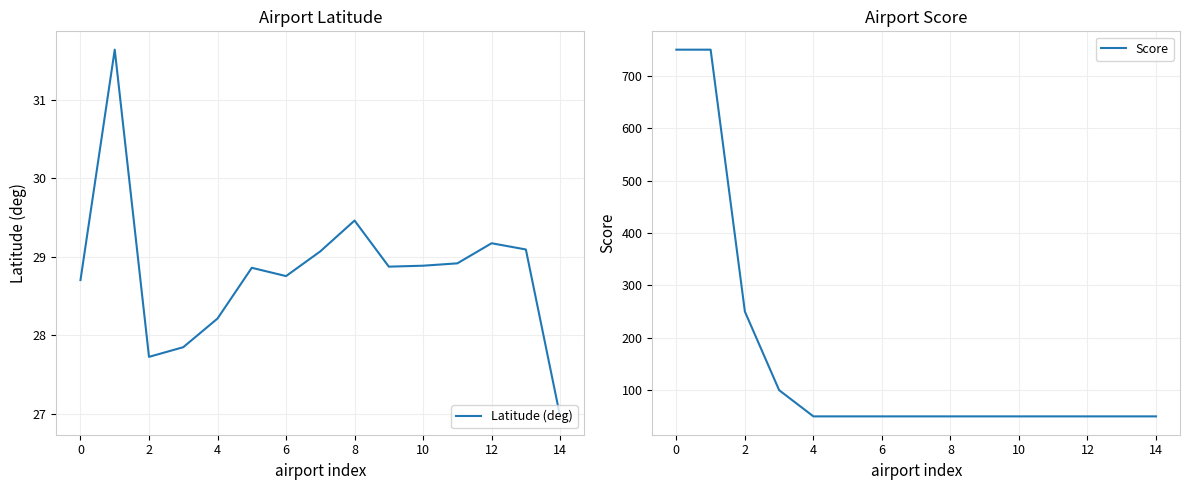

Count the number of data series in this chart.

2